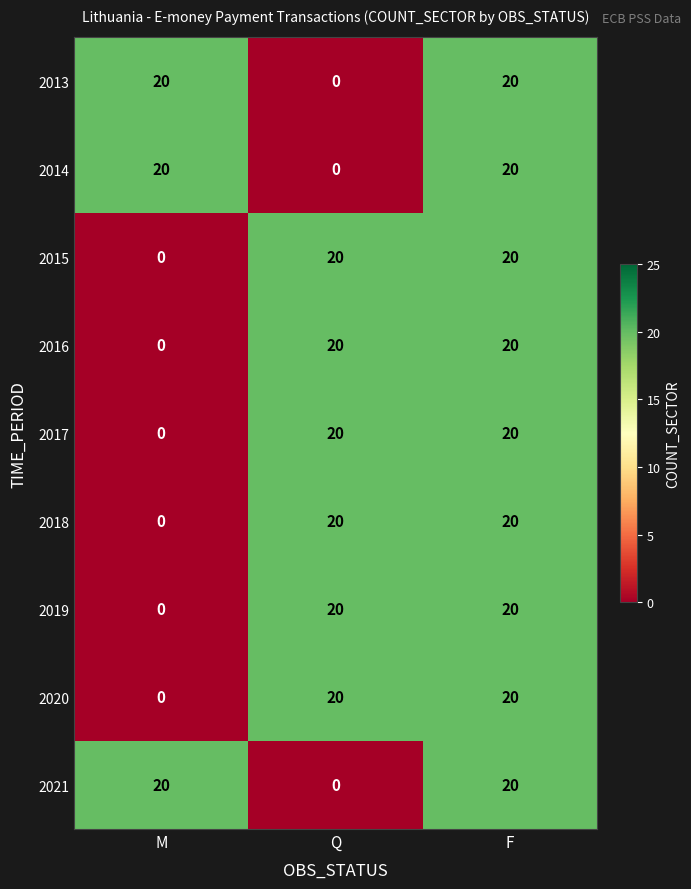

Is the value of 2020 at F greater than the value of 2018 at M?

Yes